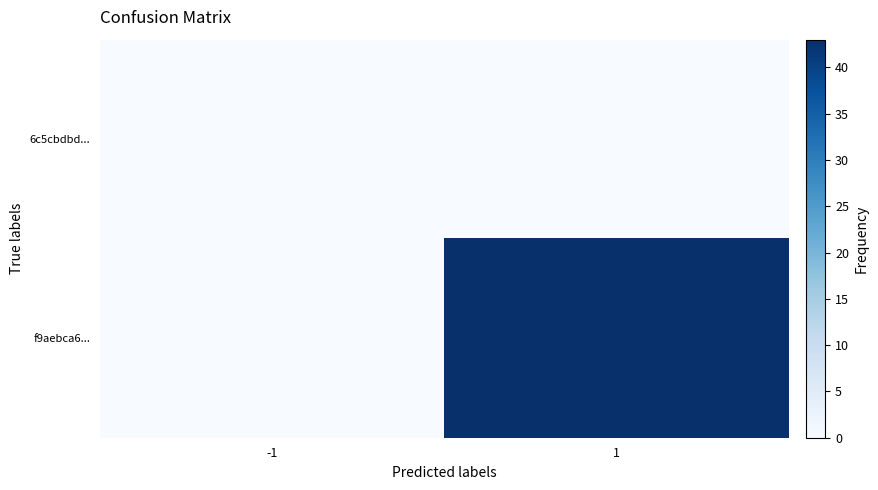

Which has a higher value, -1 or 1?

-1